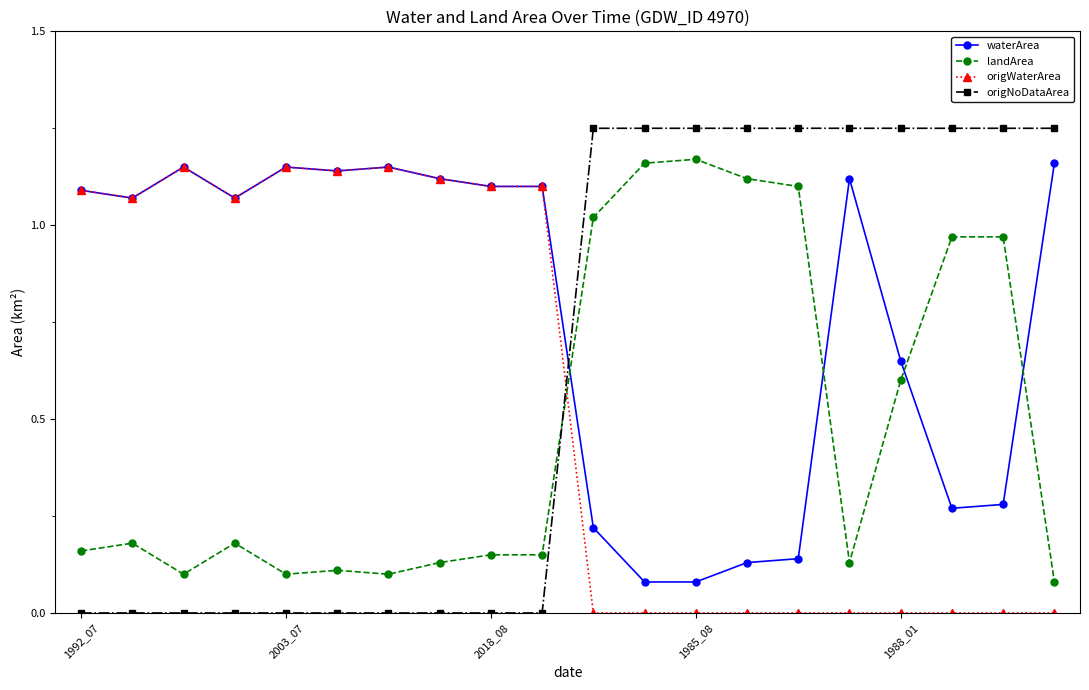

List the series in order of their overall mean, lowest first.

landArea, origWaterArea, origNoDataArea, waterArea